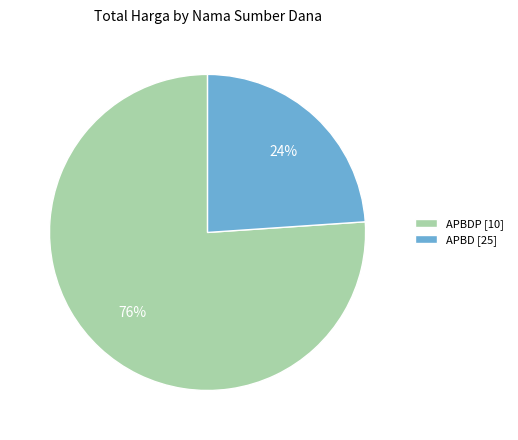

What percentage is the APBDP [10] slice, to the nearest percent?

76%